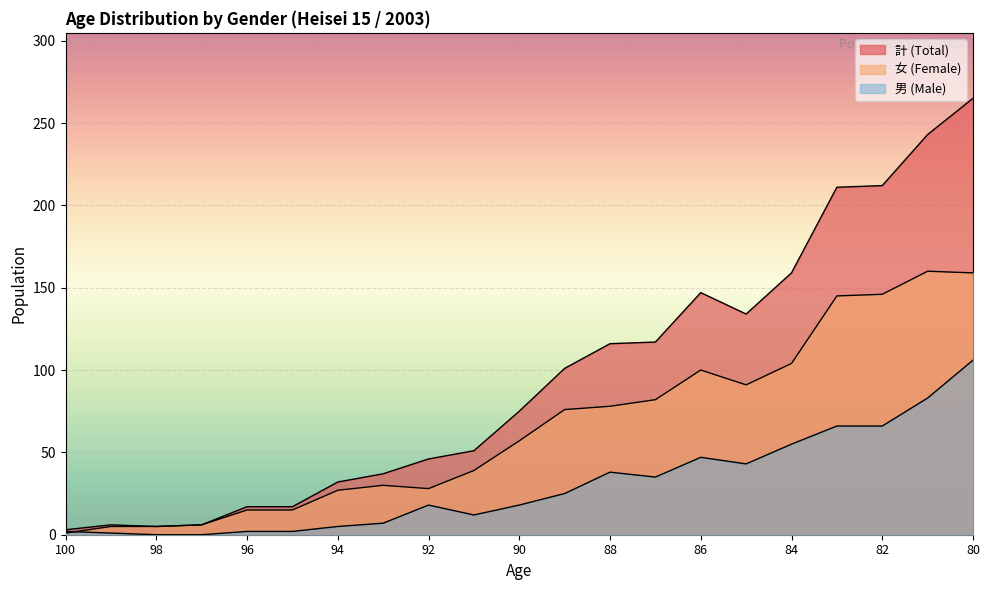

Rank the series at 85 from lowest to highest value.

男 (Male), 女 (Female), 計 (Total)